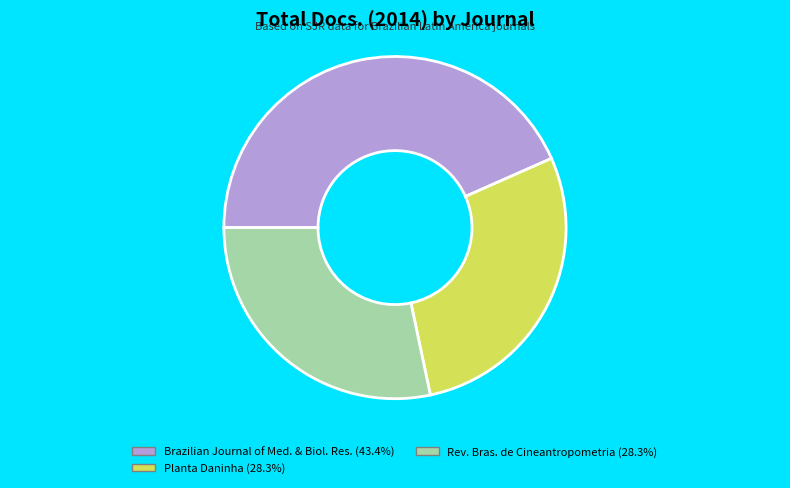

Is there any slice that represents more than half of the pie?

No